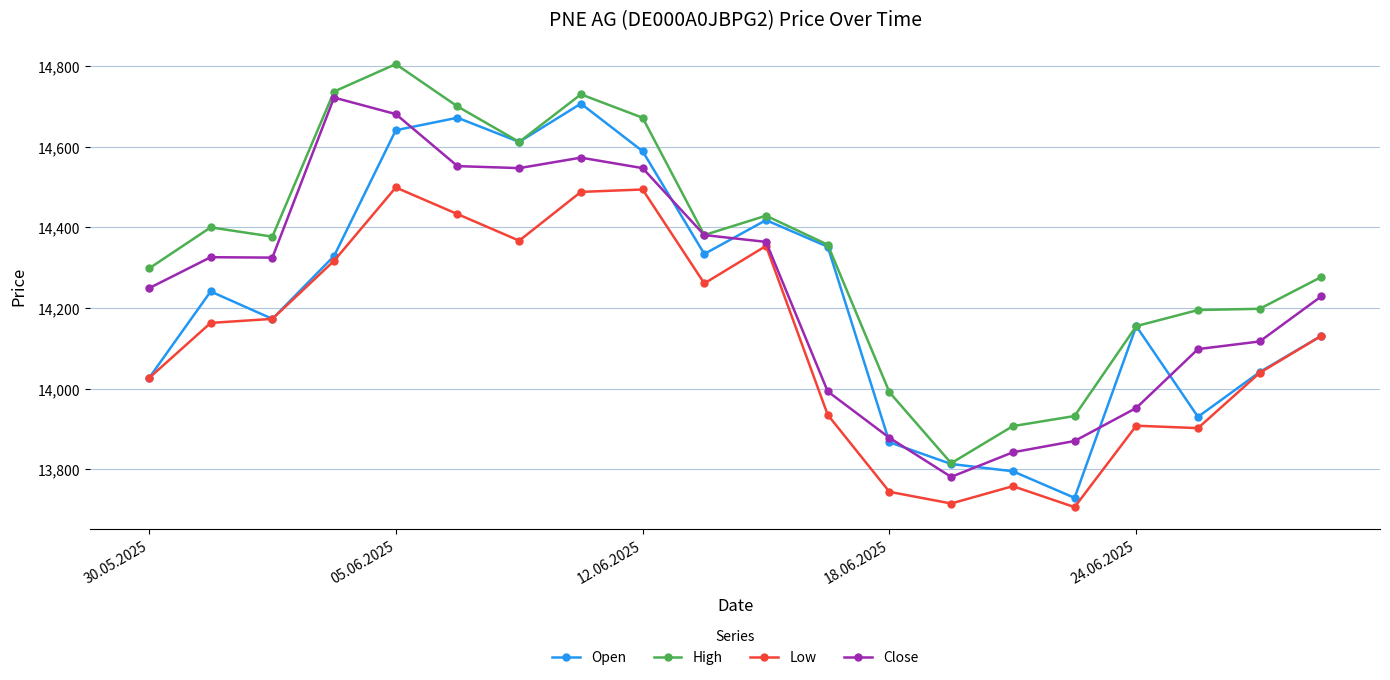

What is the greatest value displayed?

14805